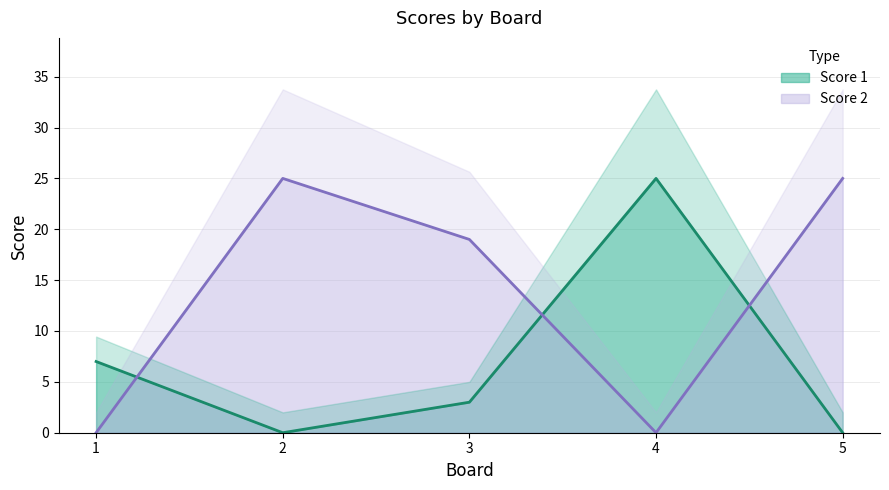

How many intersections are there between Score 1 and Score 2?

3